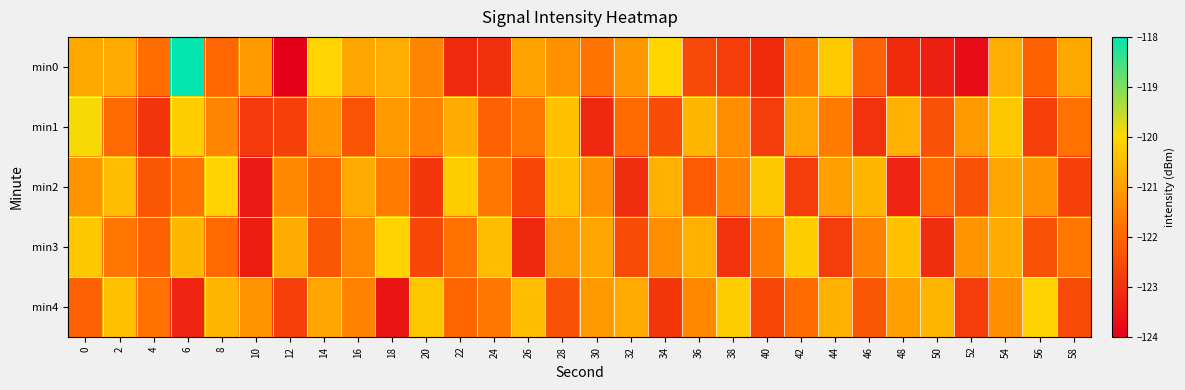

Reading left to right, what are all the values shown in this chart?

min0: 0=-120.8	2=-120.8	4=-121.9	6=-118.0	8=-122.0	10=-121.1	12=-124.0	14=-120.1	16=-120.9	18=-120.7	20=-121.4	22=-123.2	24=-123.0	26=-120.9	28=-121.2	30=-121.7	32=-121.1	34=-120.0	36=-122.5	38=-122.8	40=-123.1	42=-121.6	44=-120.3	46=-122.1	48=-123.1	50=-123.4	52=-123.7	54=-120.7	56=-122.1	58=-120.8
min1: 0=-119.9	2=-121.9	4=-123.0	6=-120.2	8=-121.5	10=-122.8	12=-122.7	14=-121.2	16=-122.4	18=-121.1	20=-121.5	22=-120.8	24=-122.1	26=-121.7	28=-120.4	30=-123.2	32=-121.9	34=-122.5	36=-120.6	38=-121.3	40=-122.8	42=-120.9	44=-121.6	46=-123.0	48=-120.7	50=-122.4	52=-121.1	54=-120.3	56=-122.7	58=-121.8
min2: 0=-121.2	2=-120.5	4=-122.3	6=-121.8	8=-120.1	10=-123.5	12=-121.4	14=-122.0	16=-120.8	18=-121.6	20=-122.9	22=-120.2	24=-121.7	26=-122.6	28=-120.4	30=-121.3	32=-123.1	34=-120.7	36=-122.2	38=-121.5	40=-120.3	42=-122.8	44=-121.0	46=-120.6	48=-123.3	50=-121.9	52=-122.4	54=-120.9	56=-121.2	58=-122.7
min3: 0=-120.3	2=-121.7	4=-122.1	6=-120.6	8=-121.9	10=-123.4	12=-120.8	14=-122.3	16=-121.4	18=-120.1	20=-122.6	22=-121.8	24=-120.5	26=-123.2	28=-121.1	30=-120.9	32=-122.5	34=-121.3	36=-120.7	38=-123.0	40=-121.6	42=-120.2	44=-122.8	46=-121.5	48=-120.4	50=-123.1	52=-121.2	54=-120.8	56=-122.4	58=-121.7
min4: 0=-122.1	2=-120.4	4=-121.8	6=-123.3	8=-120.6	10=-121.2	12=-122.7	14=-120.9	16=-121.5	18=-123.6	20=-120.3	22=-122.0	24=-121.7	26=-120.5	28=-122.4	30=-121.1	32=-120.8	34=-122.9	36=-121.4	38=-120.2	40=-122.6	42=-121.9	44=-120.7	46=-122.3	48=-121.0	50=-120.6	52=-122.8	54=-121.3	56=-120.1	58=-122.5